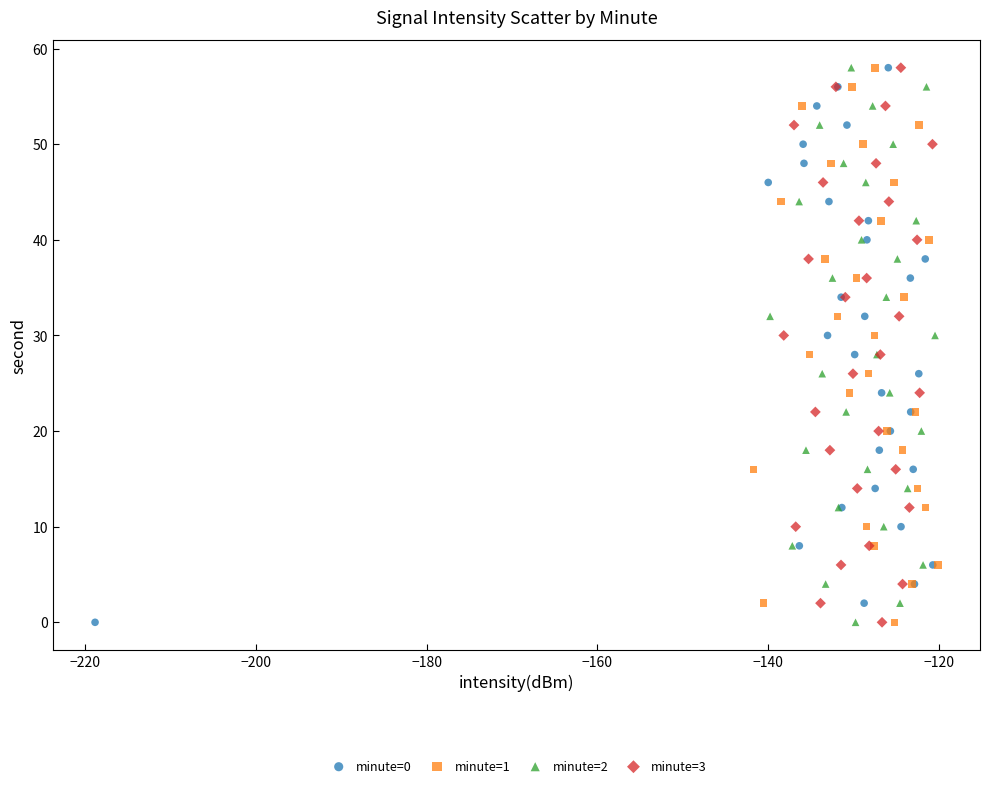

What are all the series names shown in the legend?

minute=0, minute=1, minute=2, minute=3